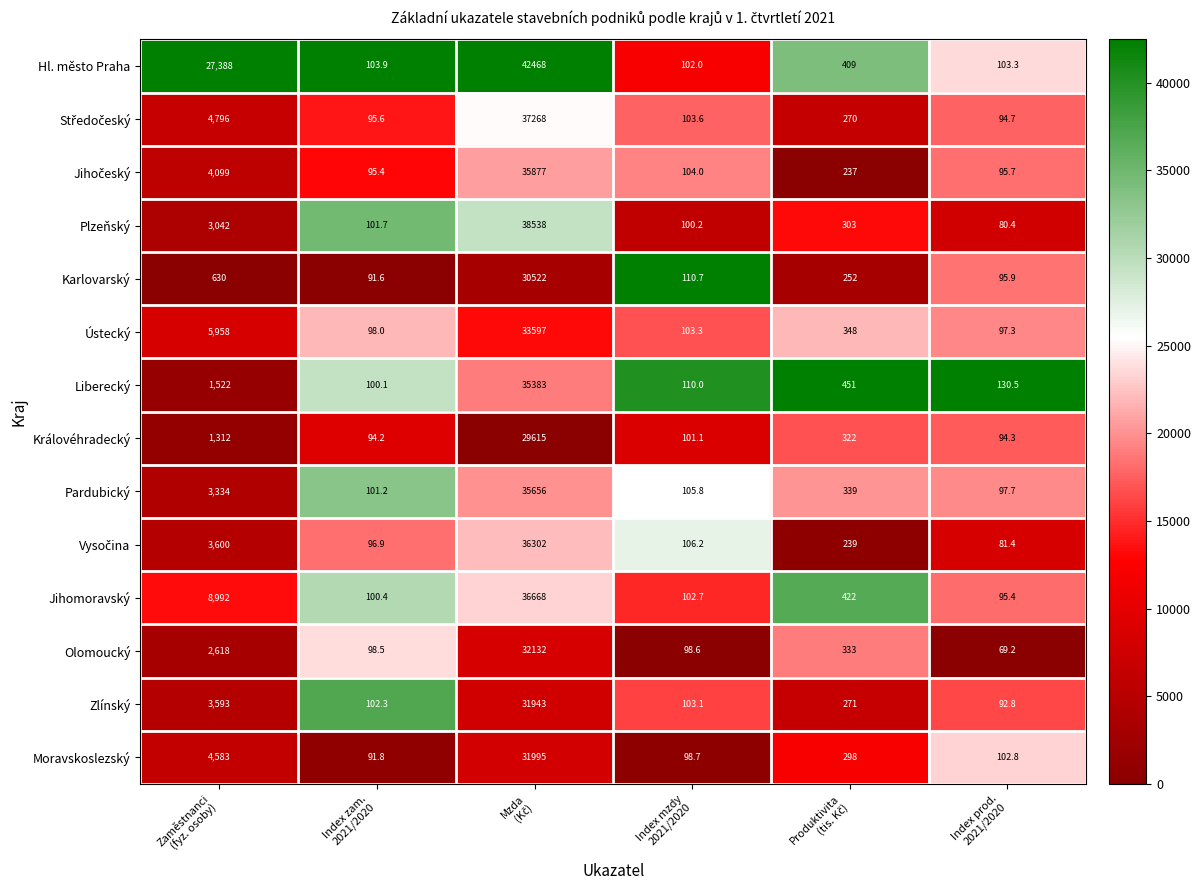

What is the sum of all Olomoucký values?

35349.3